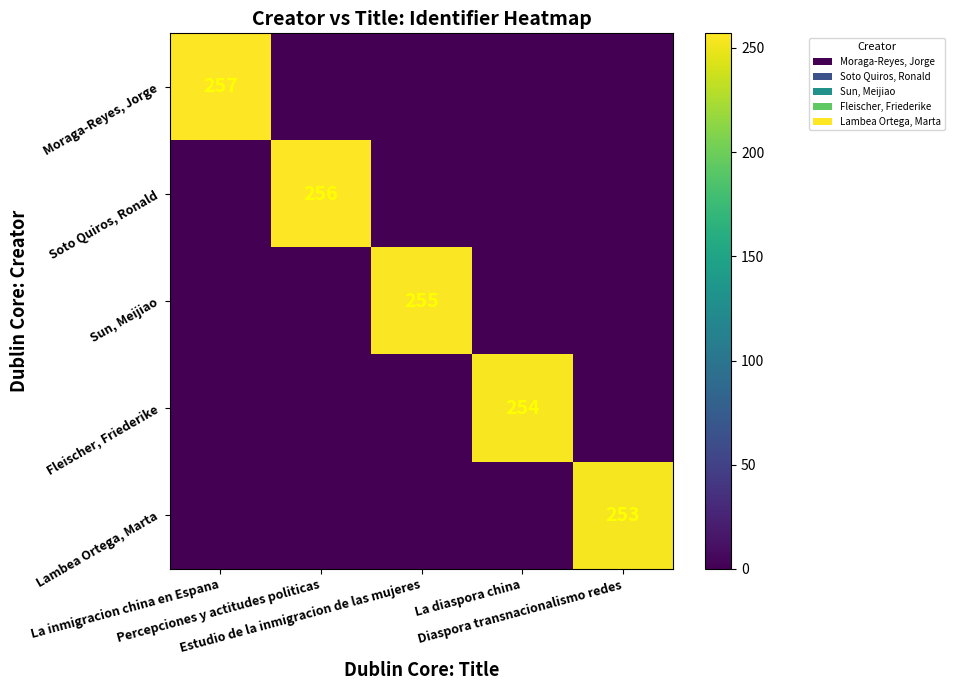

Which has a higher value, La inmigracion china en Espana or Percepciones y actitudes politicas?

La inmigracion china en Espana